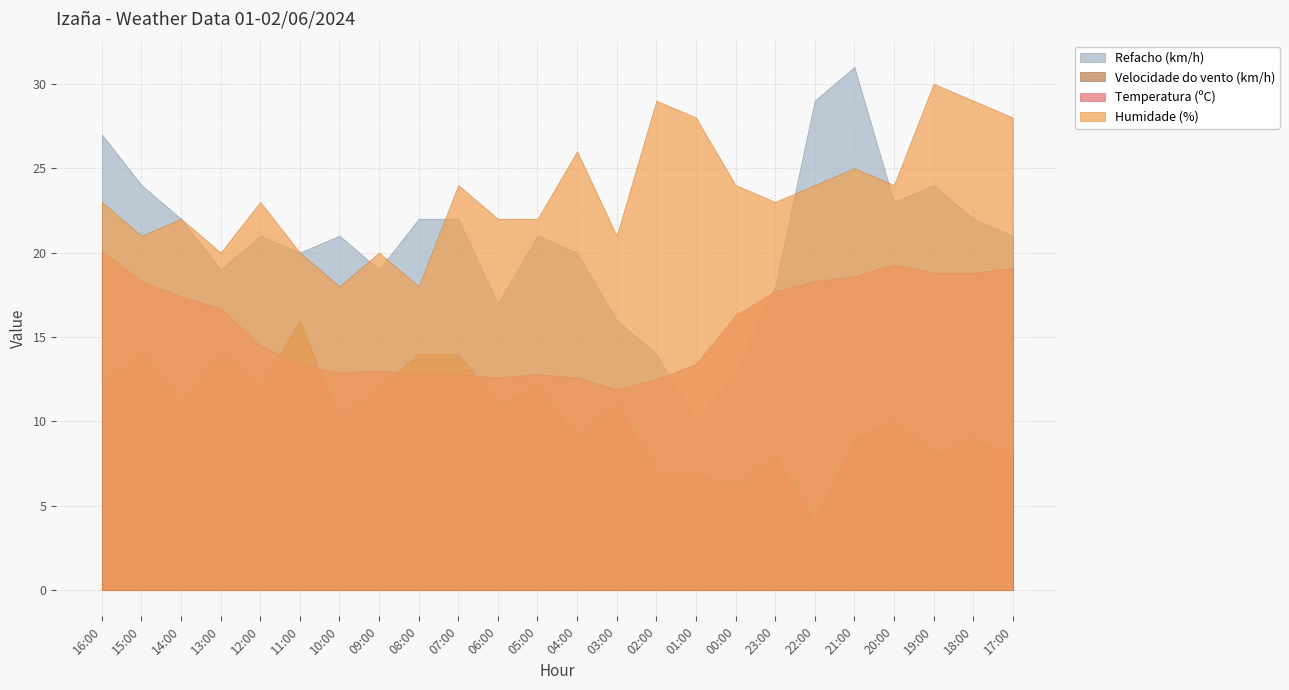

What position from the right is 22:00?

6